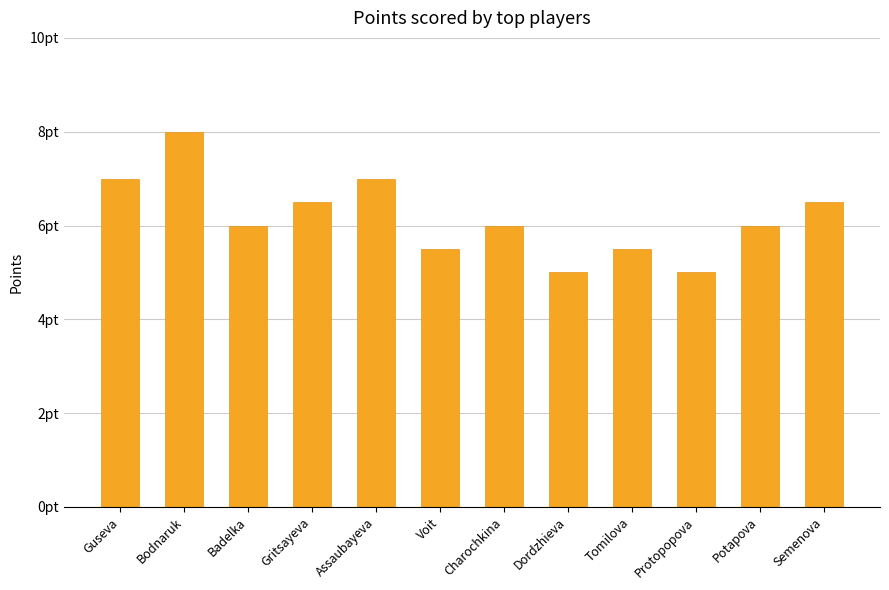

List the labels in order of value, smallest first.

Dordzhieva, Protopopova, Voit, Tomilova, Badelka, Charochkina, Potapova, Gritsayeva, Semenova, Guseva, Assaubayeva, Bodnaruk